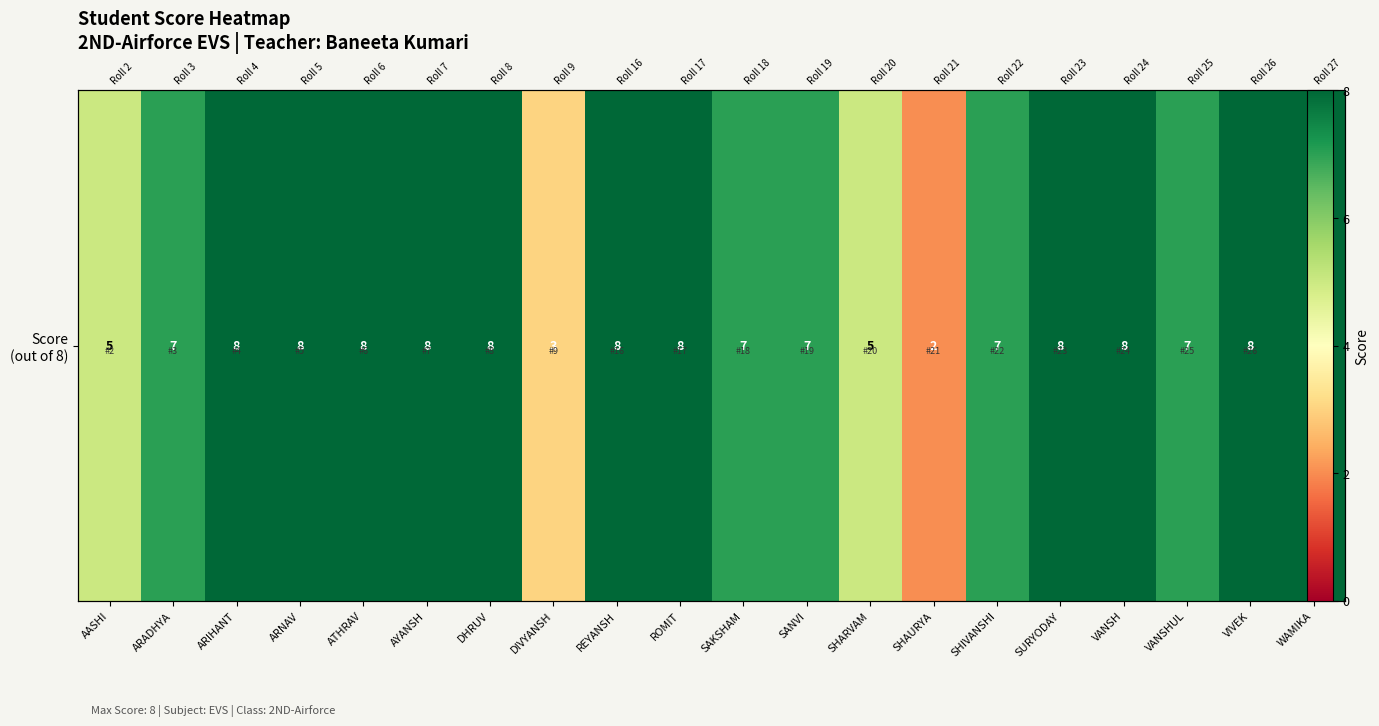

What is the ratio of the value at ARIHANT to the value at AYANSH?

1.0